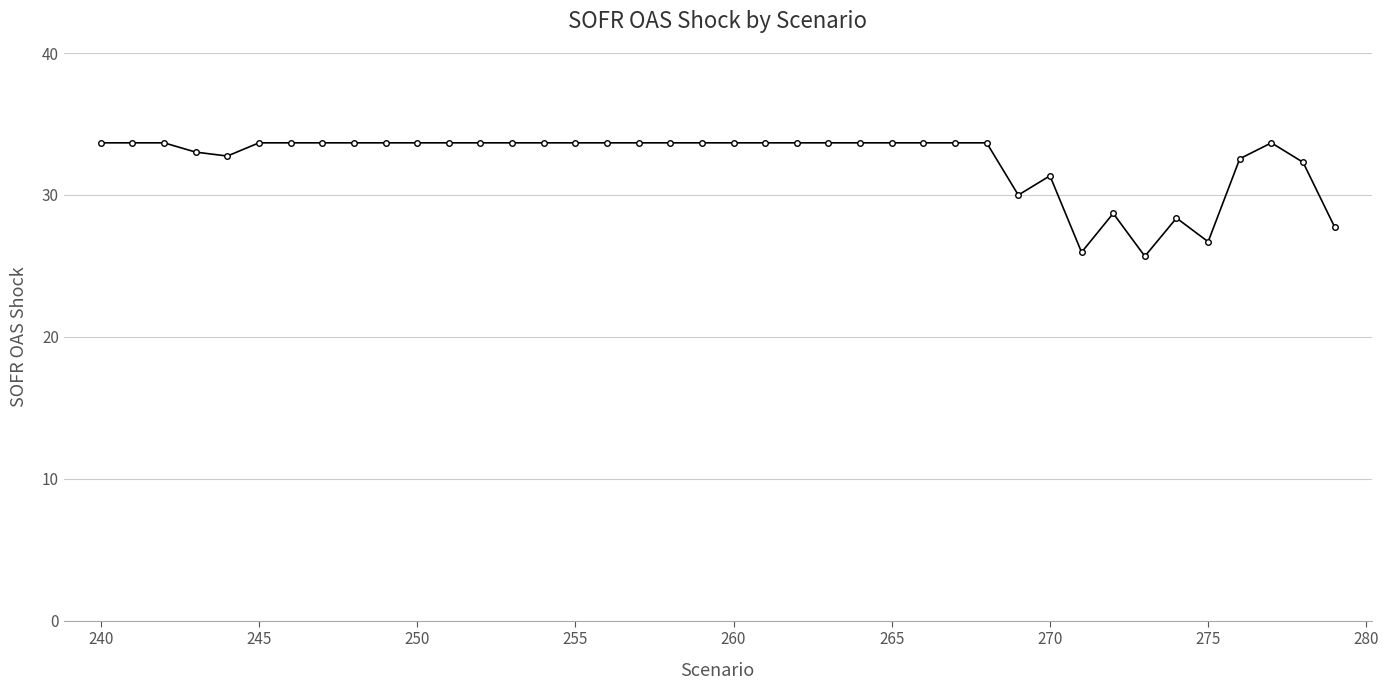

True or false: the data has more than 1 interior local peaks.

True